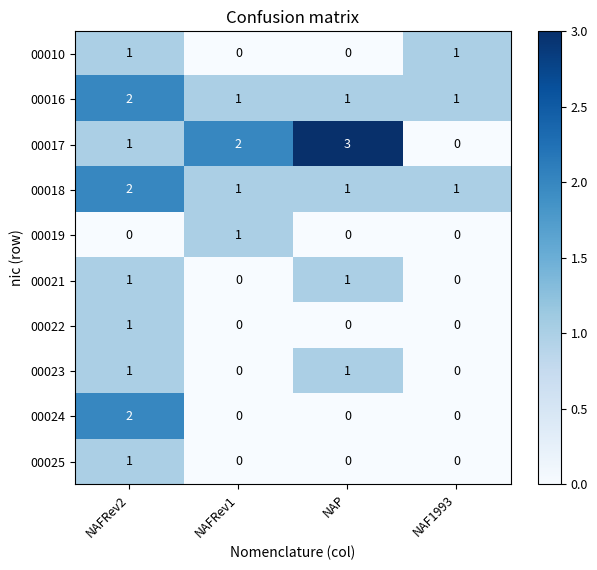

What is the maximum value shown in the chart?

3